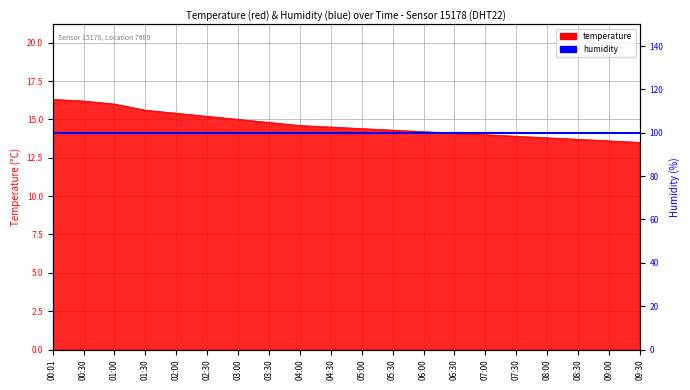

At which category does the chart reach its minimum across all series?

09:30